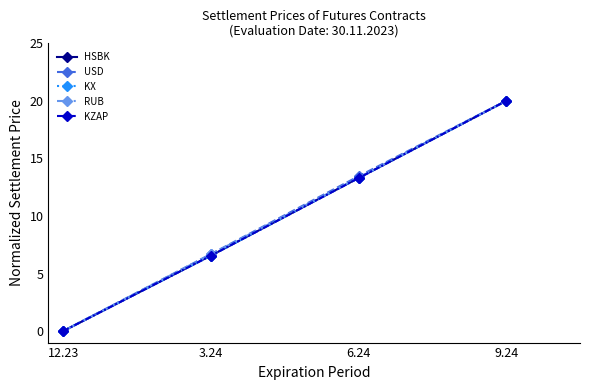

Reading left to right, transcribe all the data shown in this chart.

HSBK: 0.0	6.6	13.3	20.0
USD: 0.0	6.7	13.4	20.0
KX: 0.0	6.6	13.3	20.0
RUB: 0.0	6.7	13.3	20.0
KZAP: 0.0	6.6	13.3	20.0